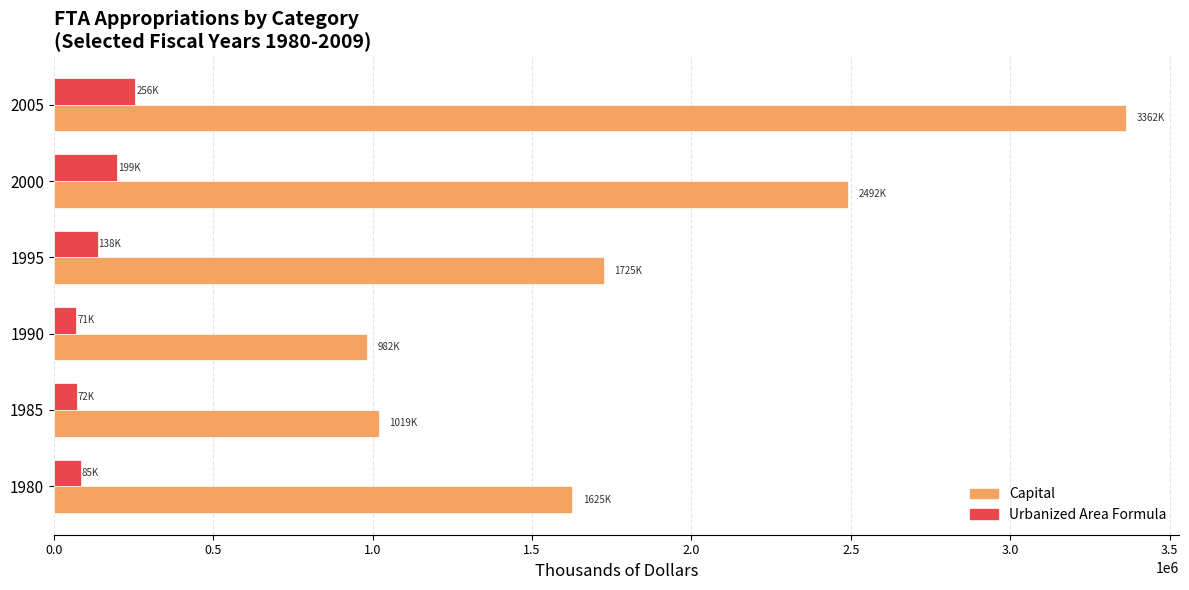

At which category is the sum across all series the highest?

2005